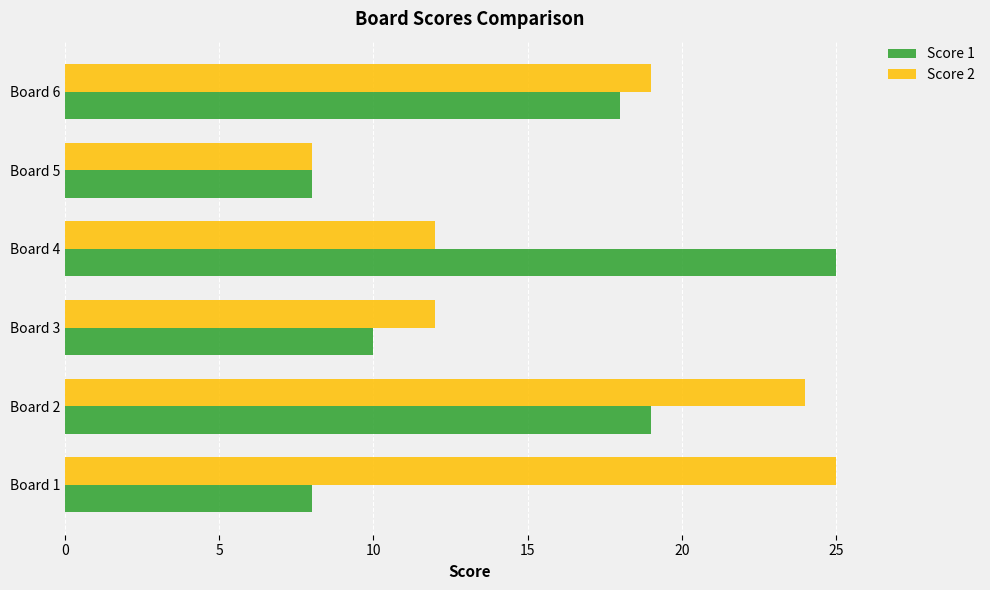

What is the maximum value for Score 1?

25